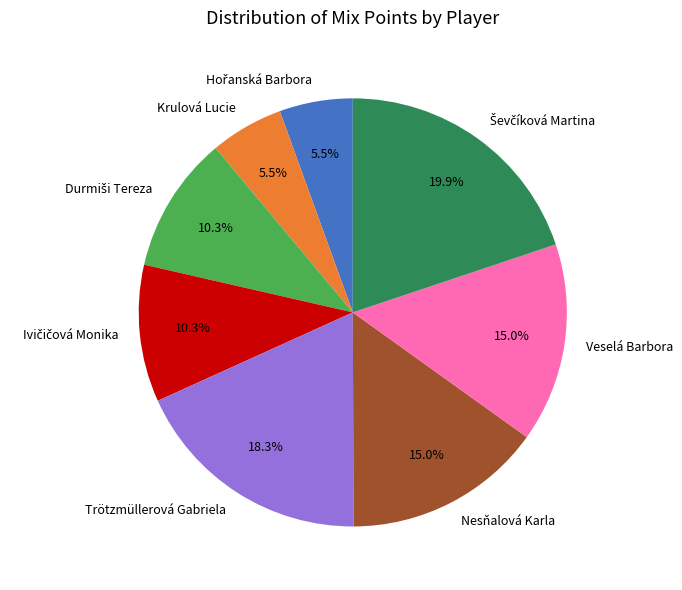

To the nearest percent, what is the difference between the largest and smallest slice percentages?

14%